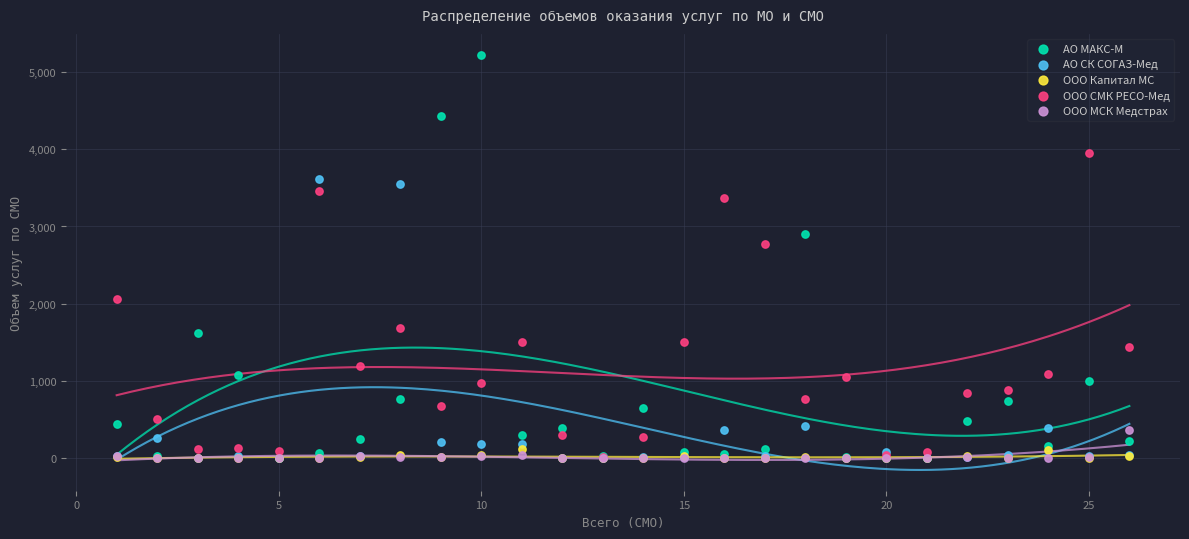

In the АО МАКС-М series, what Y value is closest to 2612?

2907